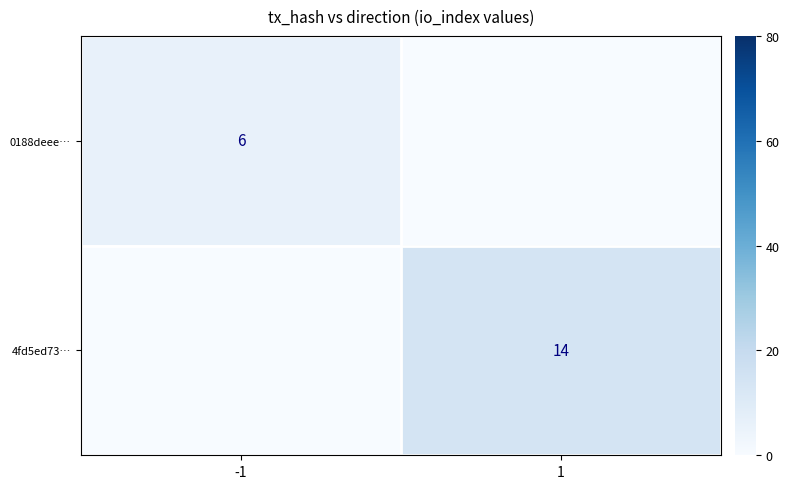

The 4fd5ed73… series shows 14 at 1. True or false?

True